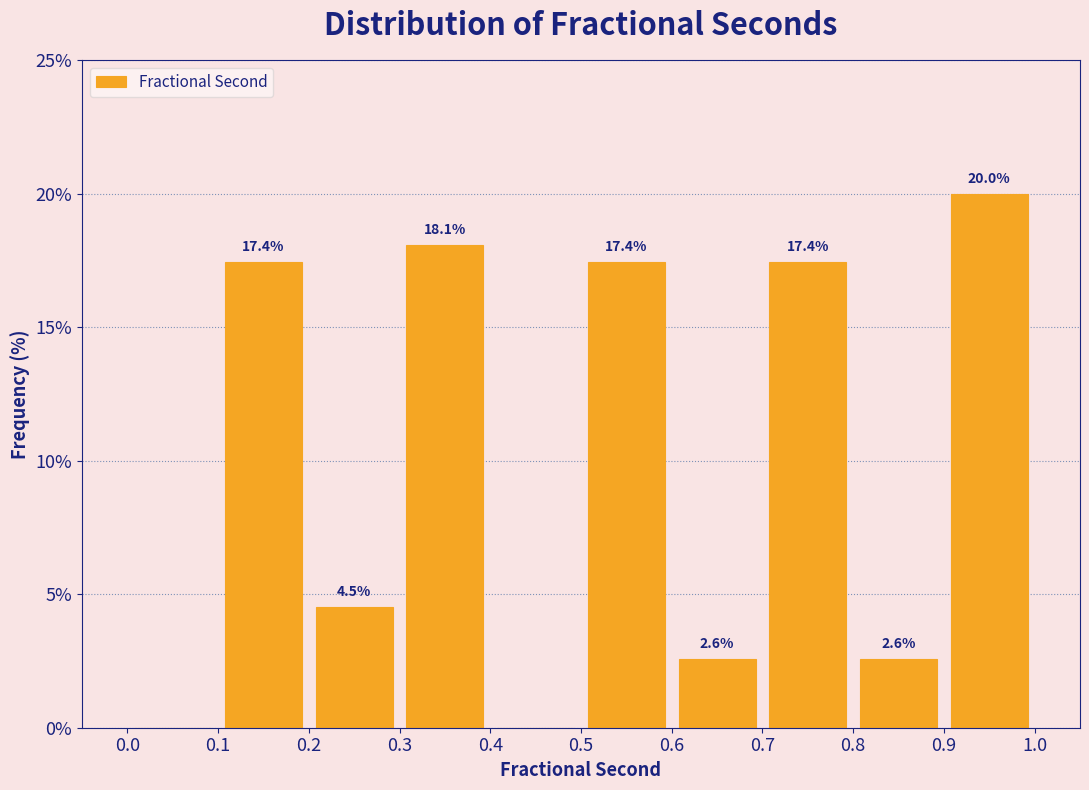

Over which range of the x-axis is the bar tallest?

0.9 to 1.0